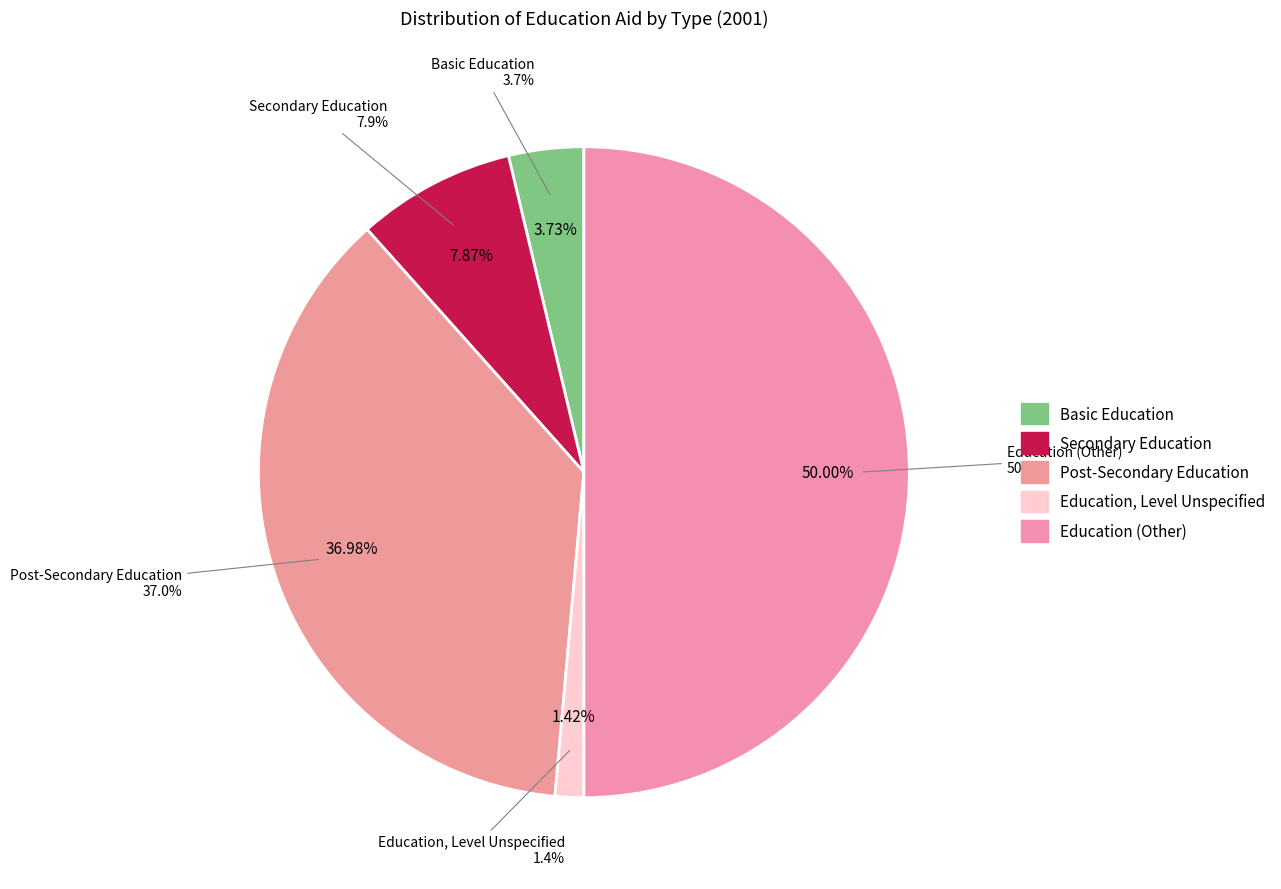

To the nearest percent, what is the combined percentage of Basic Education and Post-Secondary Education?

41%